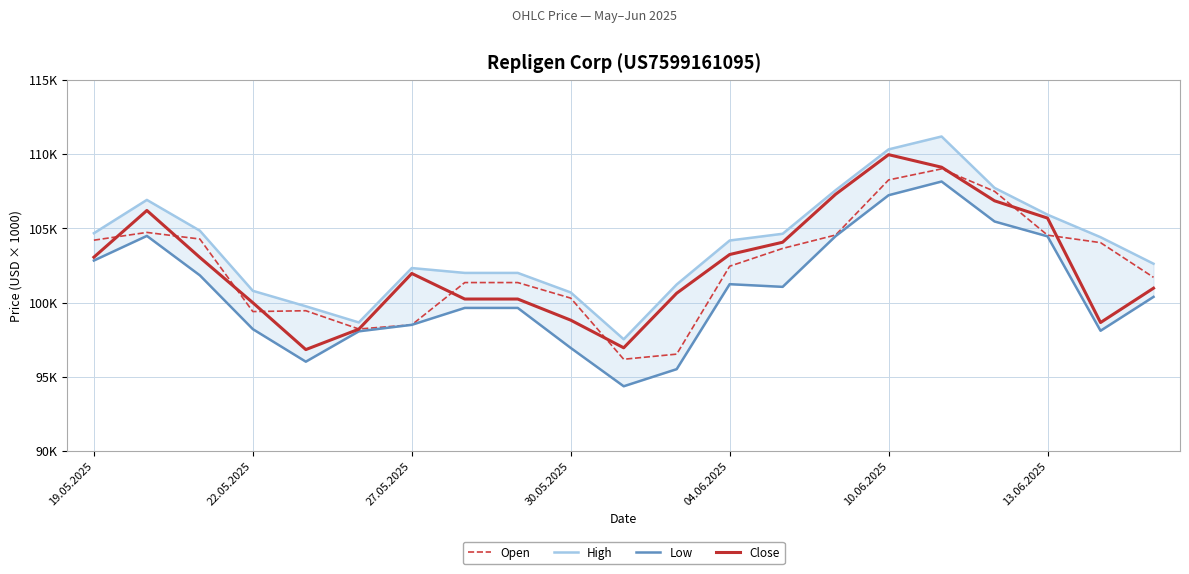

How many lines are shown in the chart?

4